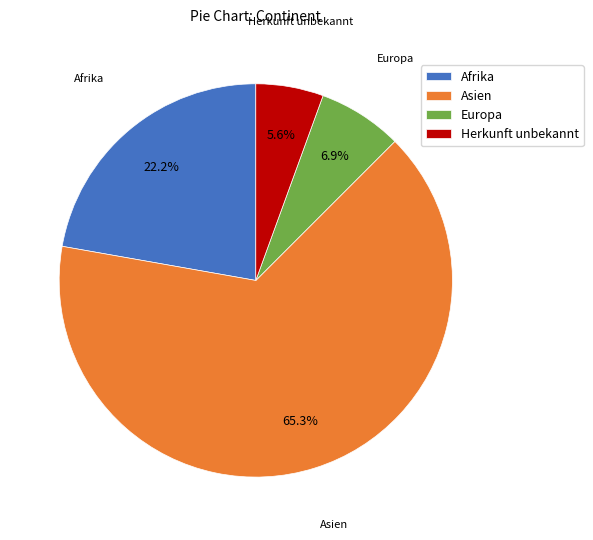

How many slices are in this pie chart?

4